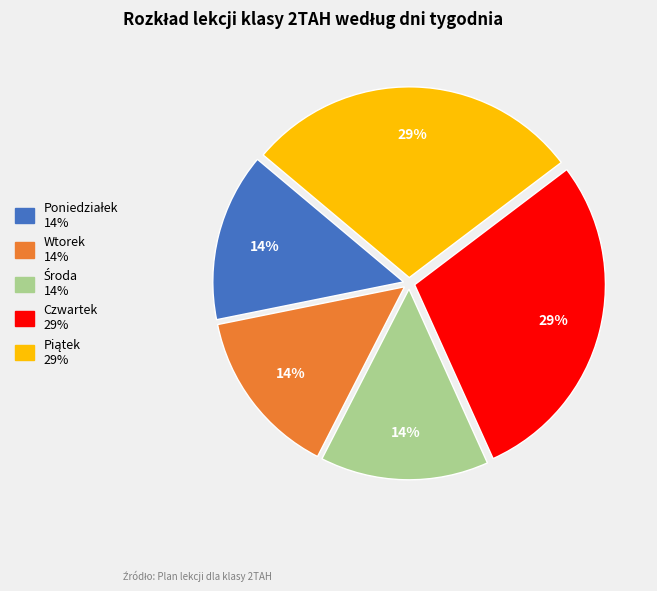

Is it true that Czwartek is 43% of the pie?

False